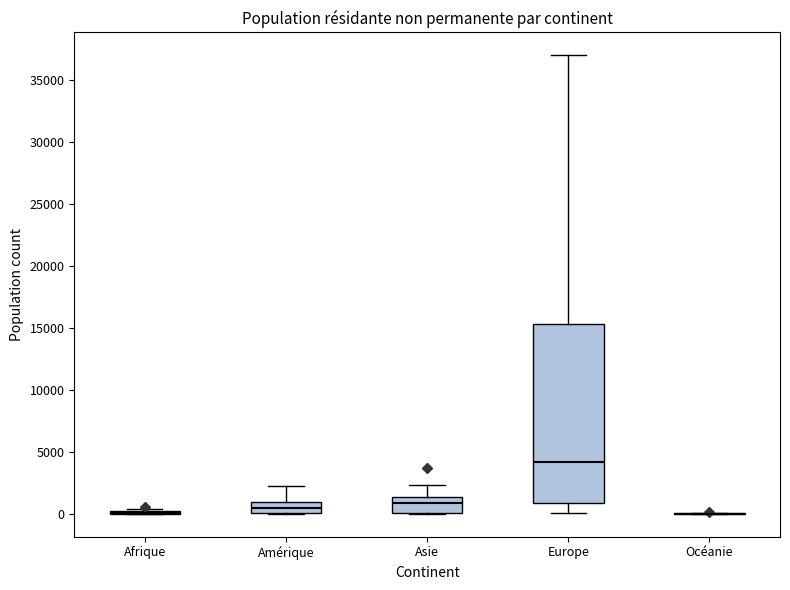

Which box is the tallest, from its lower edge to its upper edge?

Europe